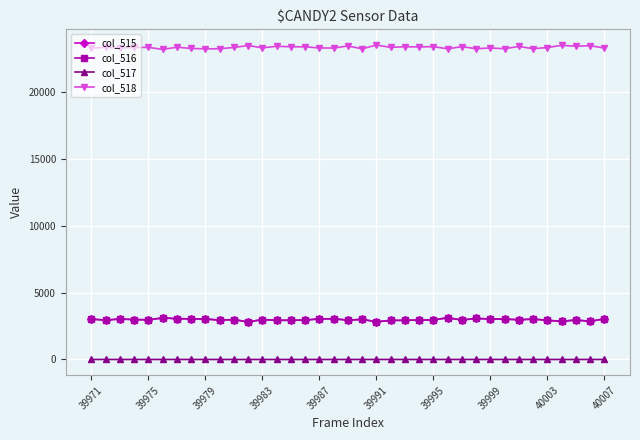

True or false: col_518 has more than 1 points higher than both neighbors.

True